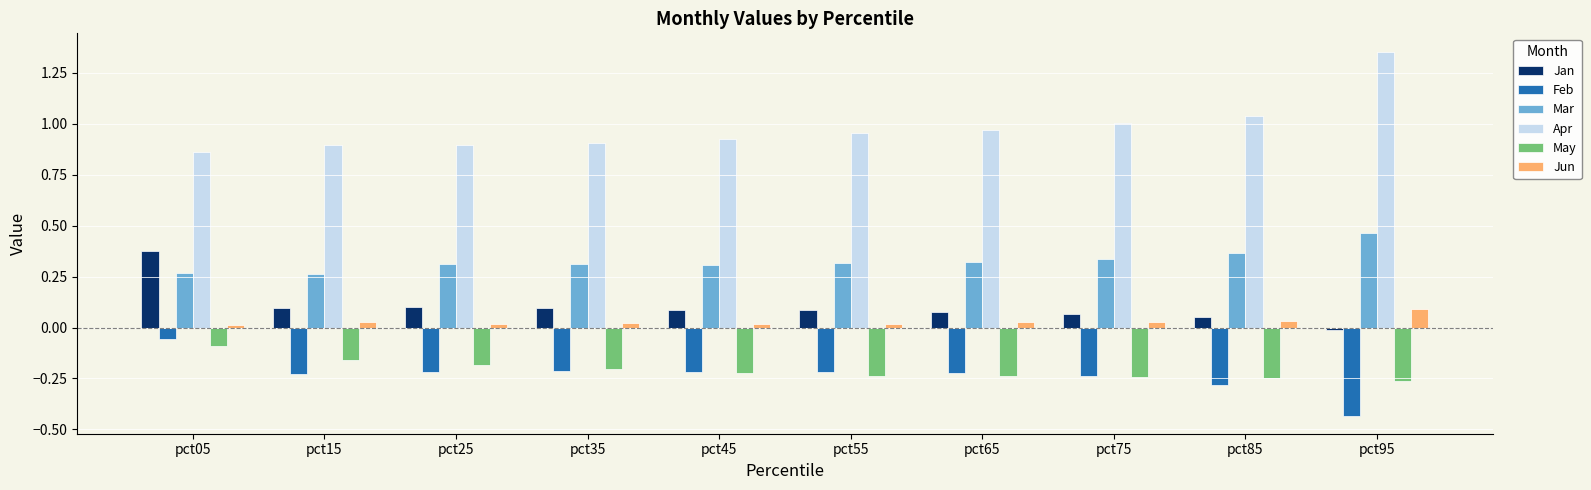

Rank the series by their maximum value, from lowest to highest.

May, Feb, Jun, Jan, Mar, Apr